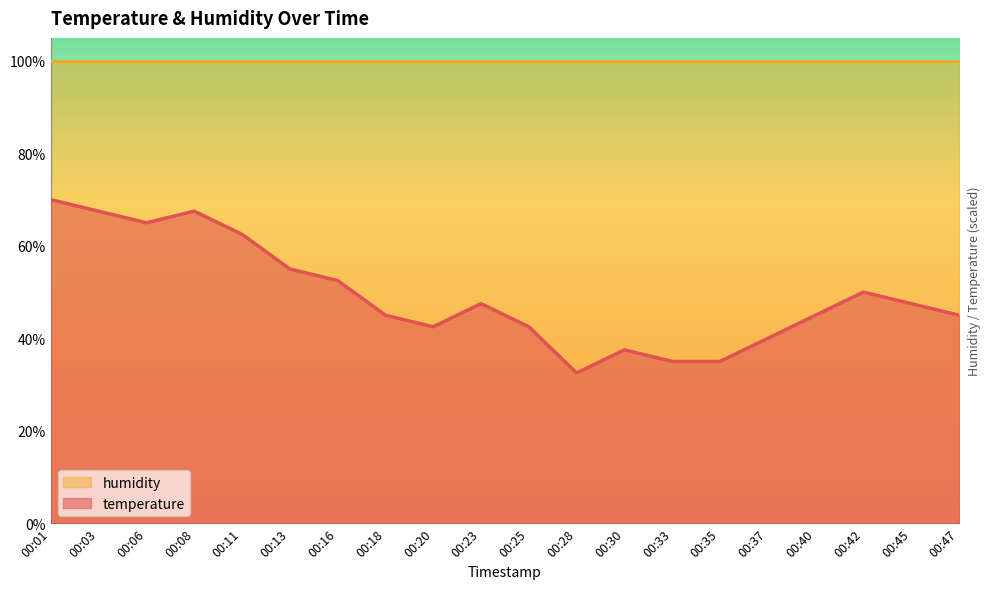

Reading left to right, what are all the values shown in this chart?

00:01=70.0	00:03=67.5	00:06=65.0	00:08=67.5	00:11=62.5	00:13=55.0	00:16=52.5	00:18=45.0	00:20=42.5	00:23=47.5	00:25=42.5	00:28=32.5	00:30=37.5	00:33=35.0	00:35=35.0	00:37=40.0	00:40=45.0	00:42=50.0	00:45=47.5	00:47=45.0